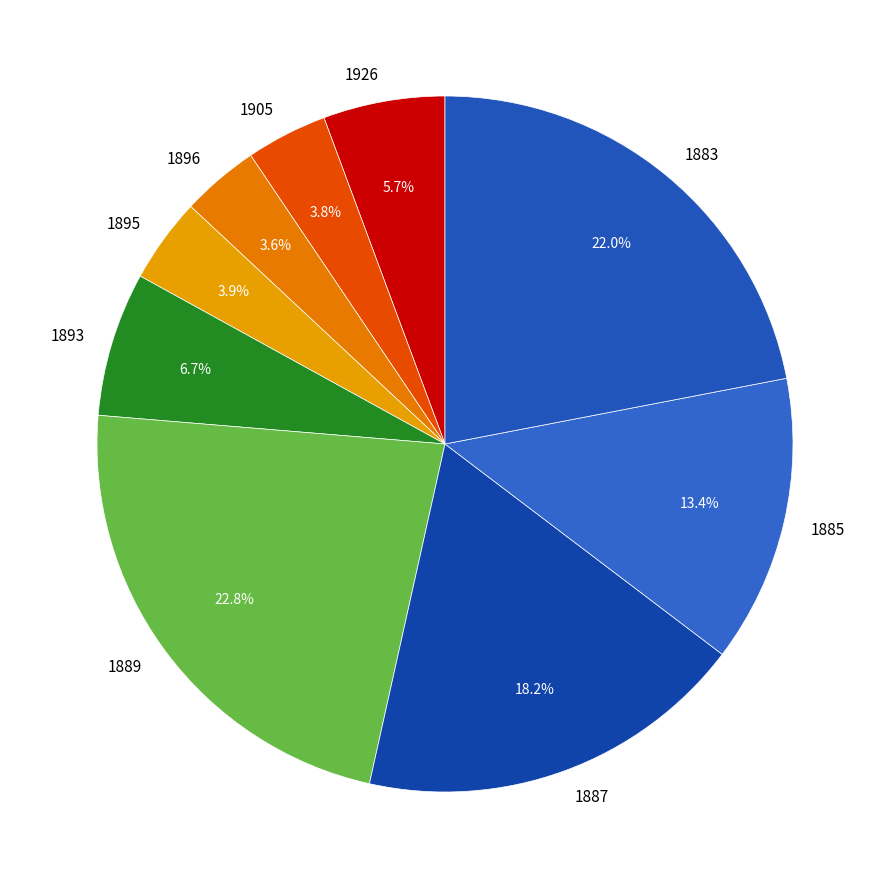

To the nearest percent, what is the average slice percentage?

11%